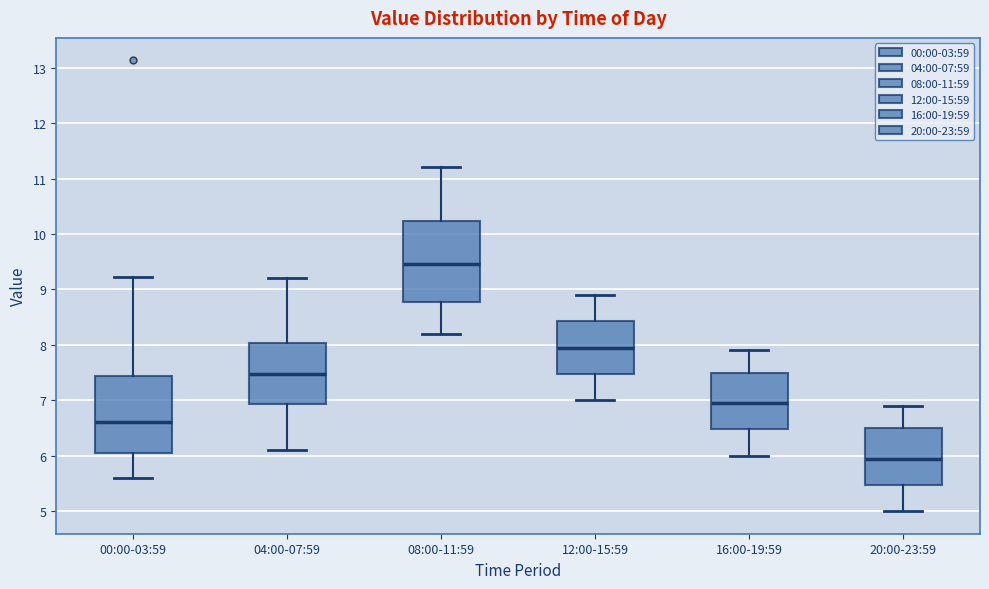

Reading left to right, transcribe this box plot: for each box, give where its median line is, the range the box spans, and where its two whiskers end, as read against the y-axis. The values are not printed on the chart, so give them approximately, as read against the axis.

00:00-03:59: median 6.6, box 6.0 to 7.4, whiskers 5.6 to 9.2
04:00-07:59: median 7.5, box 6.9 to 8.0, whiskers 6.1 to 9.2
08:00-11:59: median 9.5, box 8.8 to 10.2, whiskers 8.2 to 11.2
12:00-15:59: median 8.0, box 7.5 to 8.4, whiskers 7.0 to 8.9
16:00-19:59: median 7.0, box 6.5 to 7.5, whiskers 6.0 to 7.9
20:00-23:59: median 6.0, box 5.5 to 6.5, whiskers 5.0 to 6.9